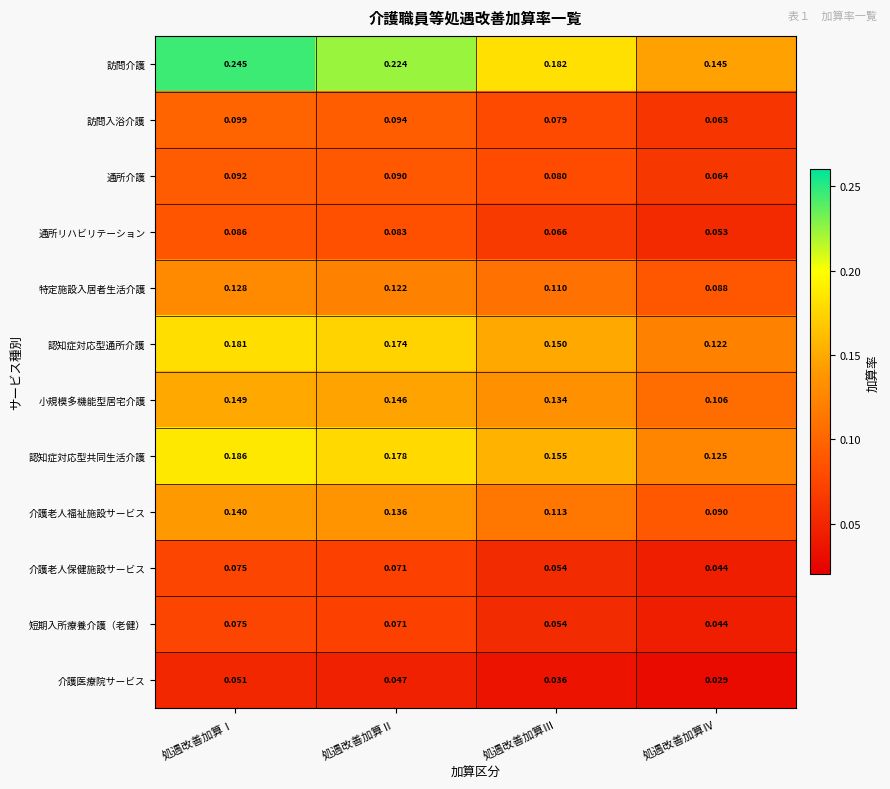

Which series changed the most between 処遇改善加算Ⅲ and 処遇改善加算Ⅳ?

訪問介護